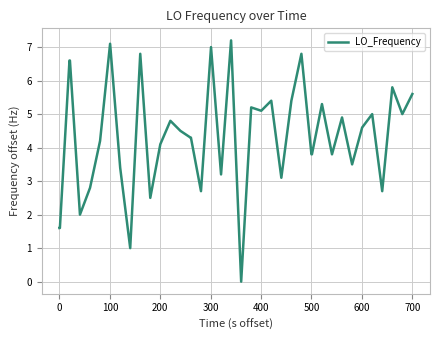

What is the maximum value shown in the chart?

7.2